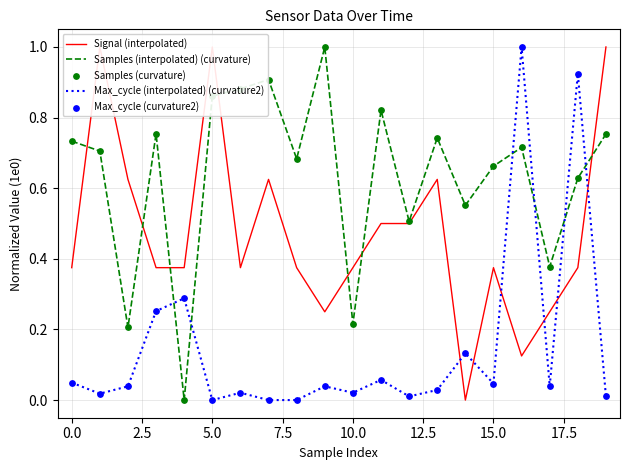

Which series contains the highest Y value?

Signal (interpolated)